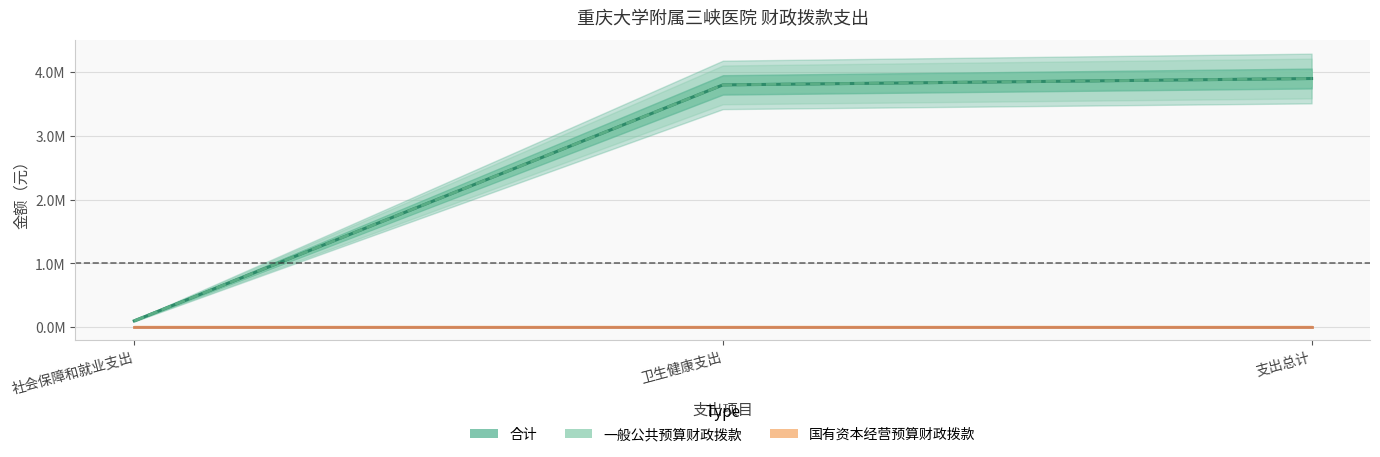

At how many categories does at least one series exceed 1775116?

2